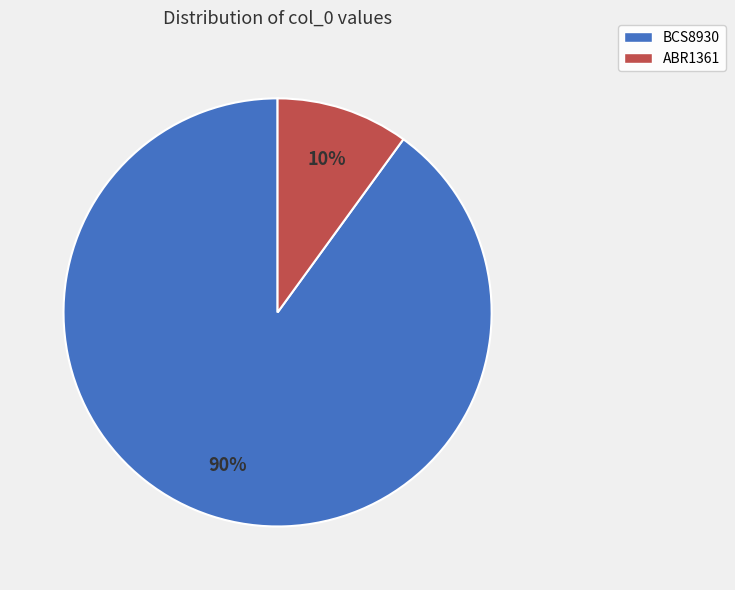

To the nearest percent, what is the average slice percentage?

50%